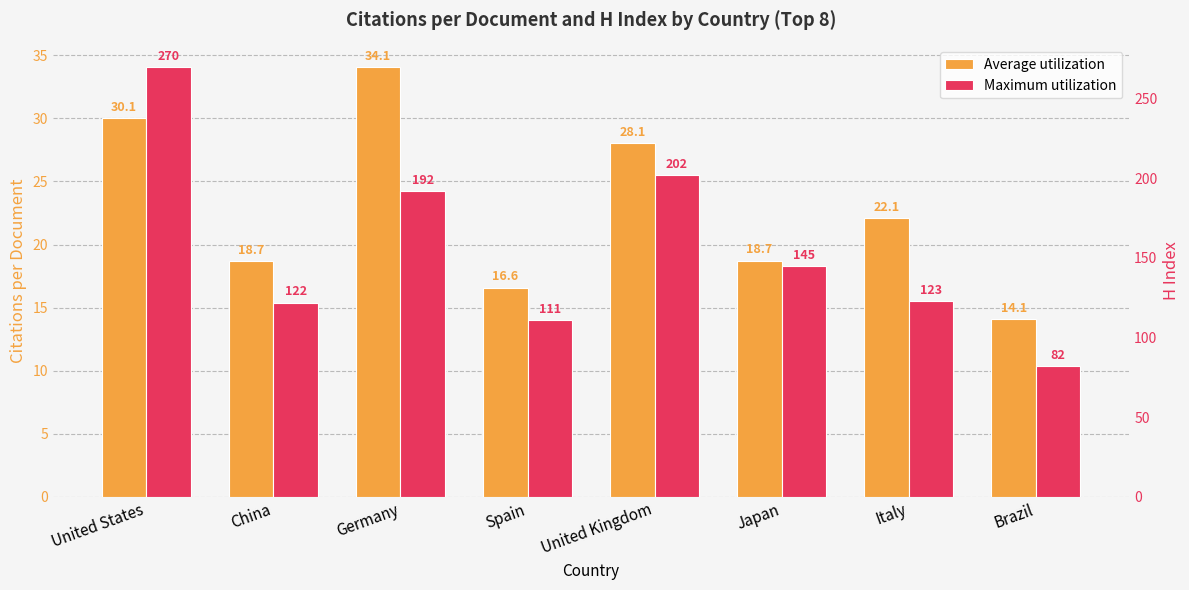

Between Brazil and United States, which is larger?

United States